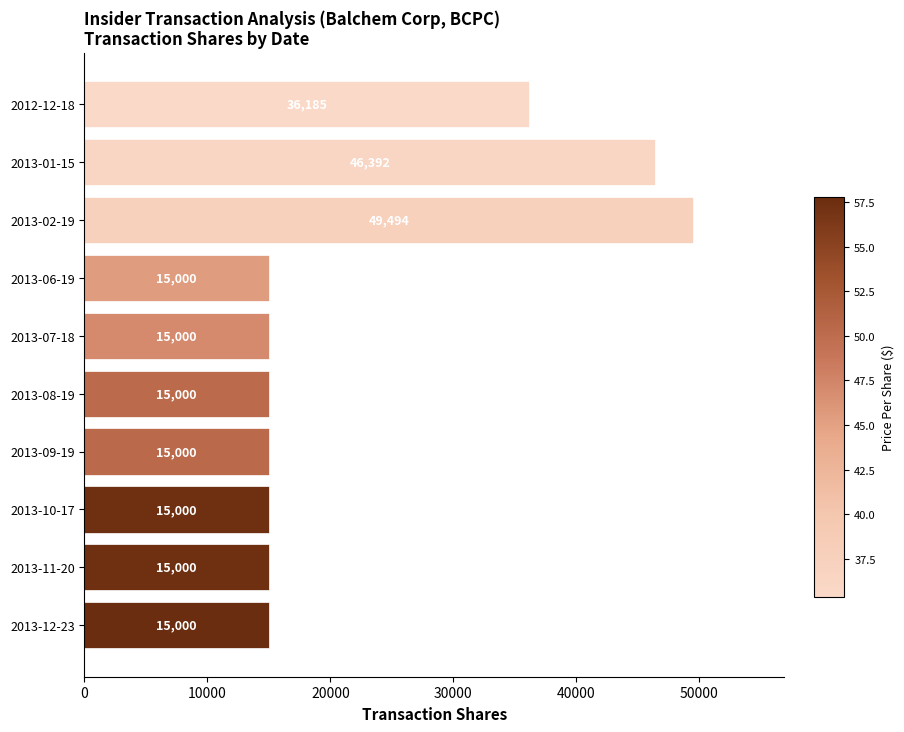

At which category does the chart reach its peak across all series?

2013-02-19